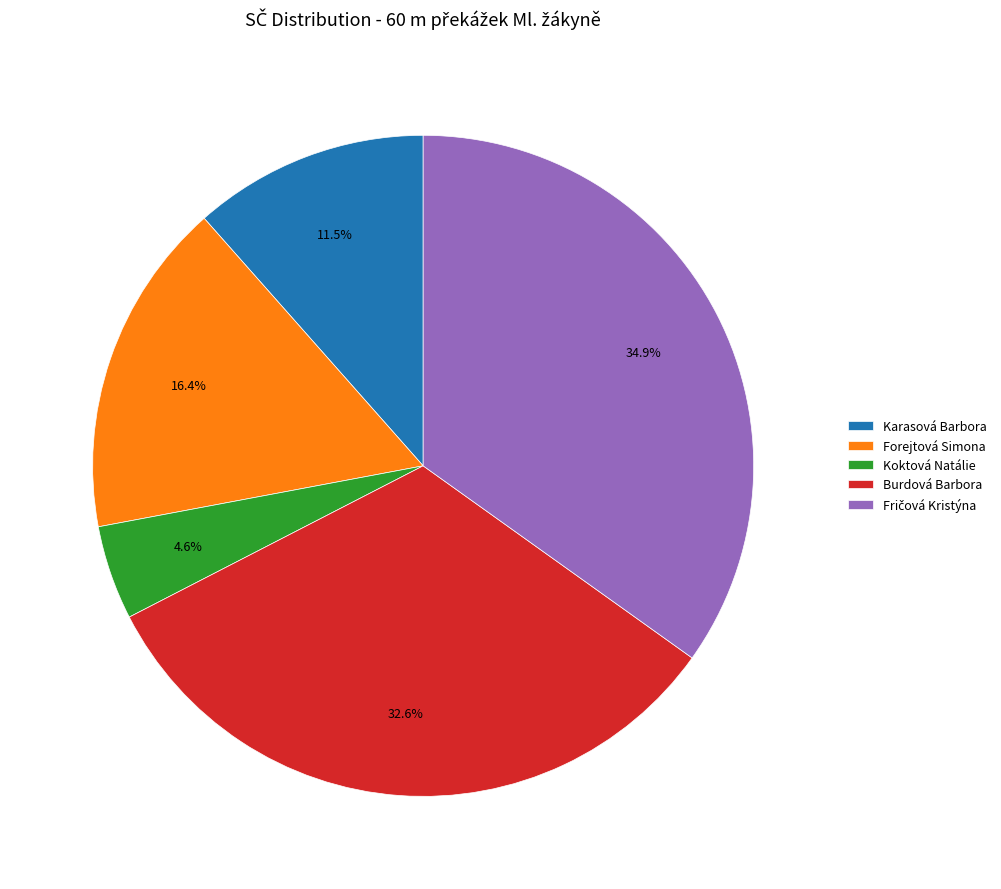

Which slice is the smallest?

Koktová Natálie